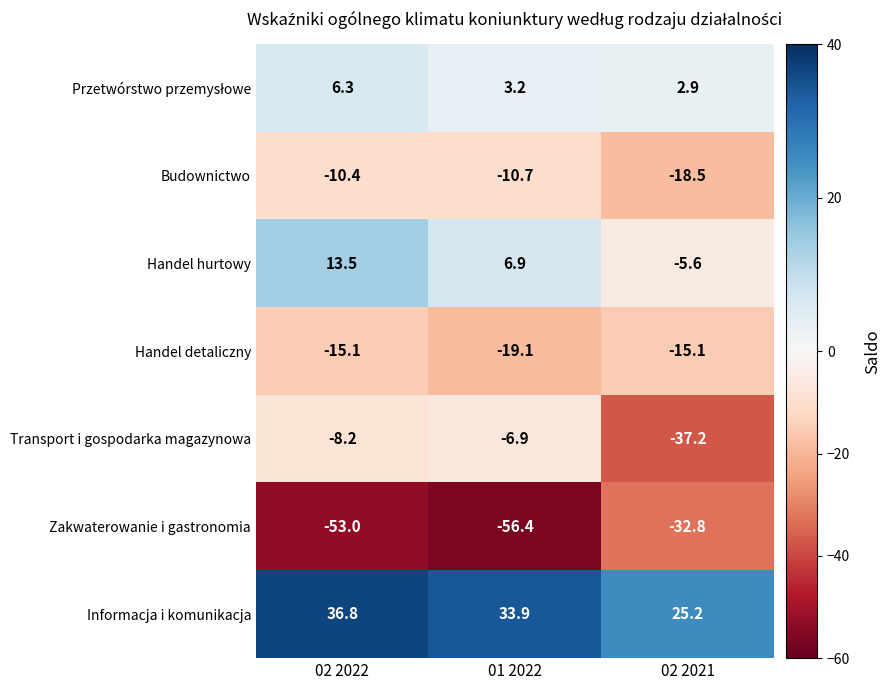

What is the difference between the Zakwaterowanie i gastronomia values at 02 2022 and 01 2022?

3.4